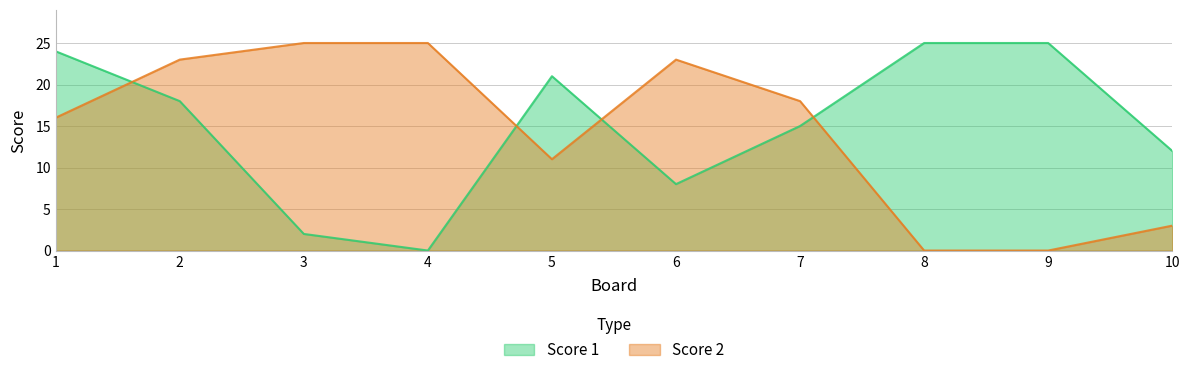

The Score 1 series shows 16 at 9. True or false?

False